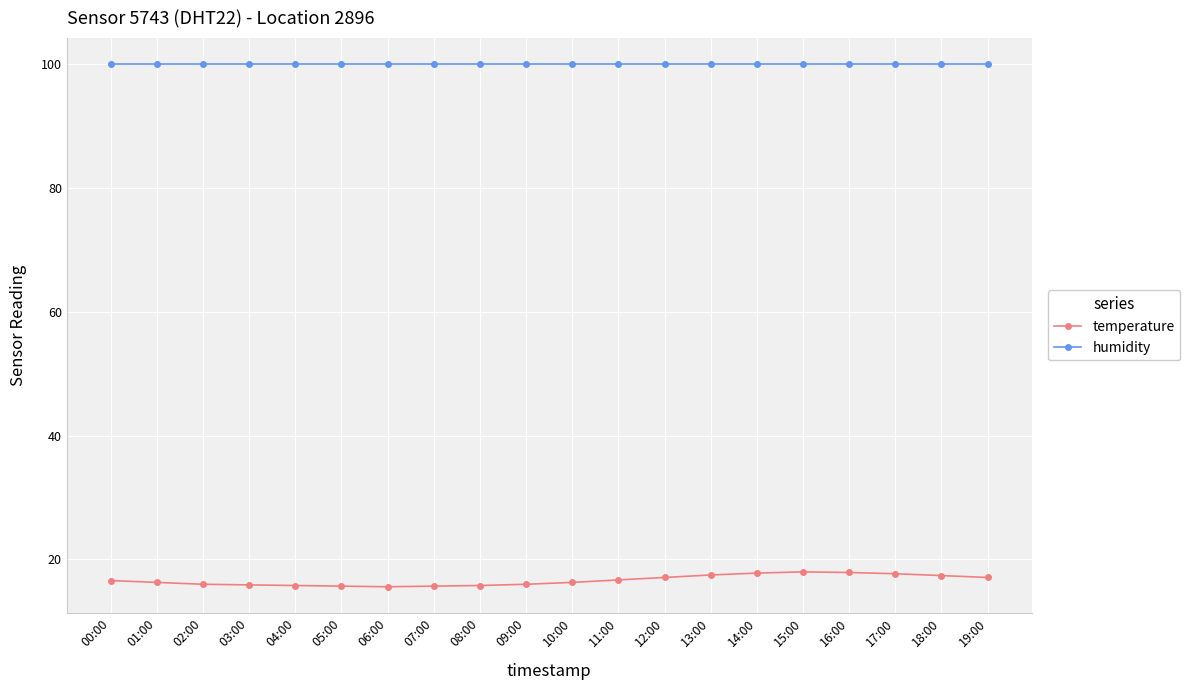

What are all the series names shown in the legend?

temperature, humidity